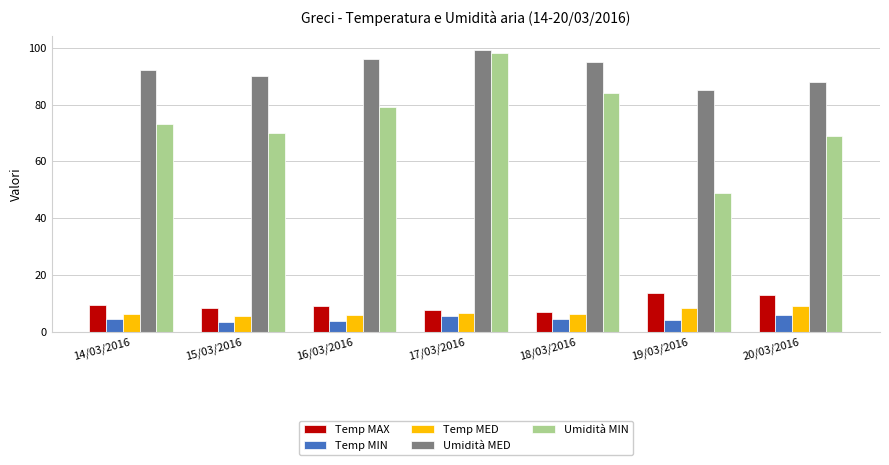

What is the difference between the highest and lowest values at 18/03/2016?

90.2